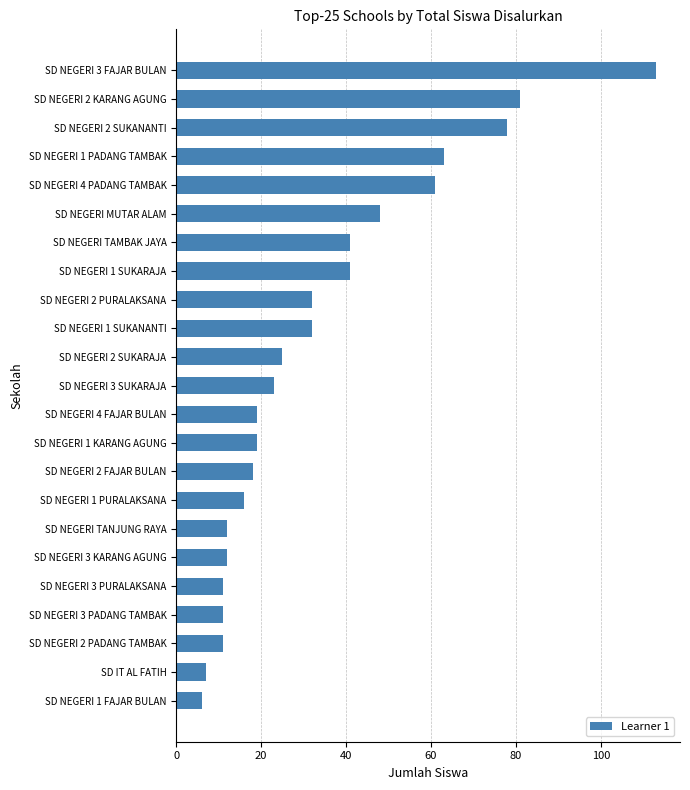

At which category does the chart reach its peak across all series?

SD NEGERI 3 FAJAR BULAN